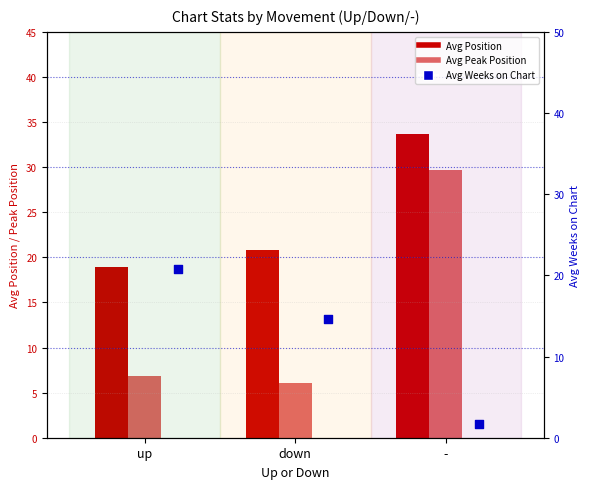

What is the total value across all series at up?

46.5